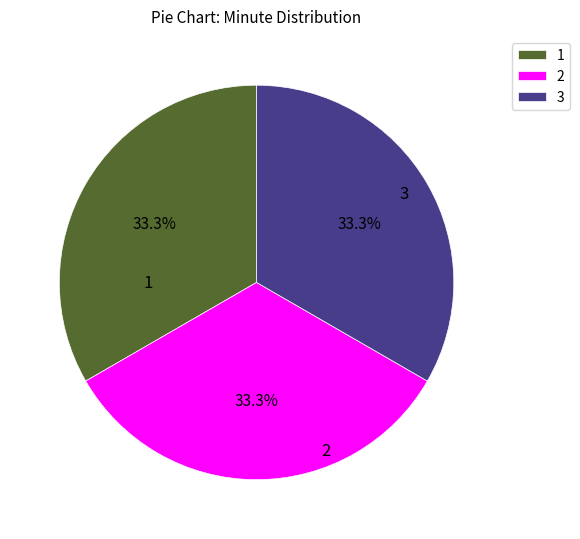

What is the ratio of the value at 3 to the value at 2?

1.0